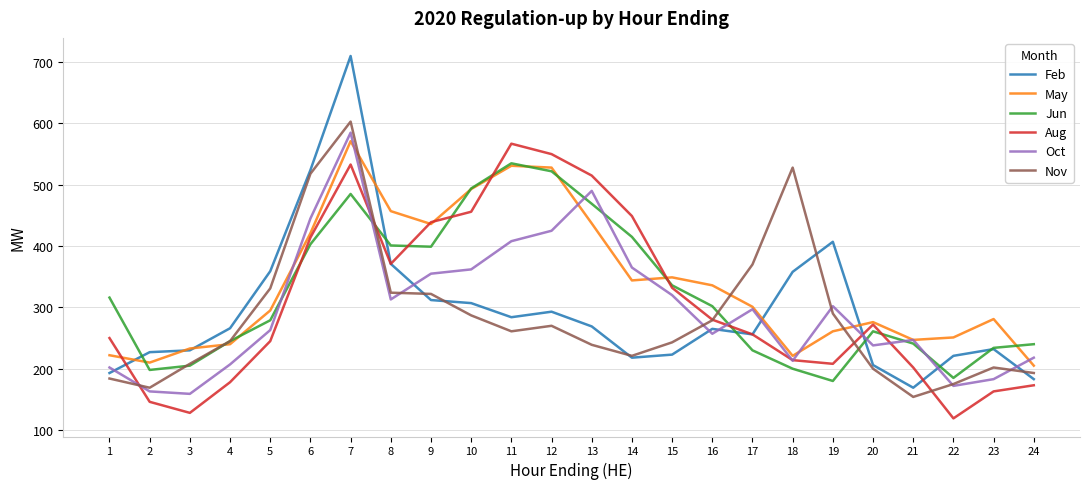

Where is Nov nearest to the value 378?

17